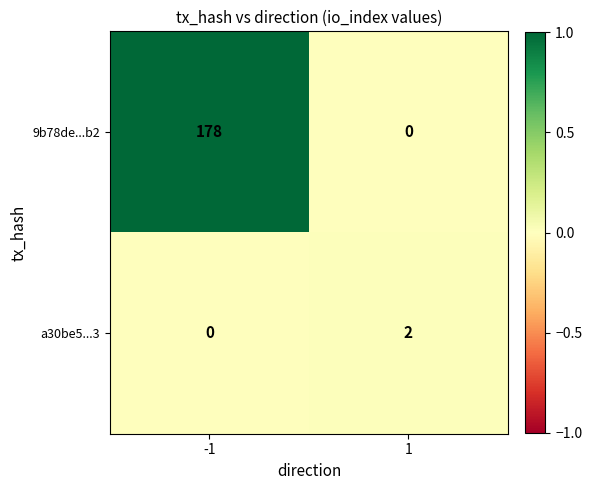

What is the difference between the highest and lowest values at -1?

178